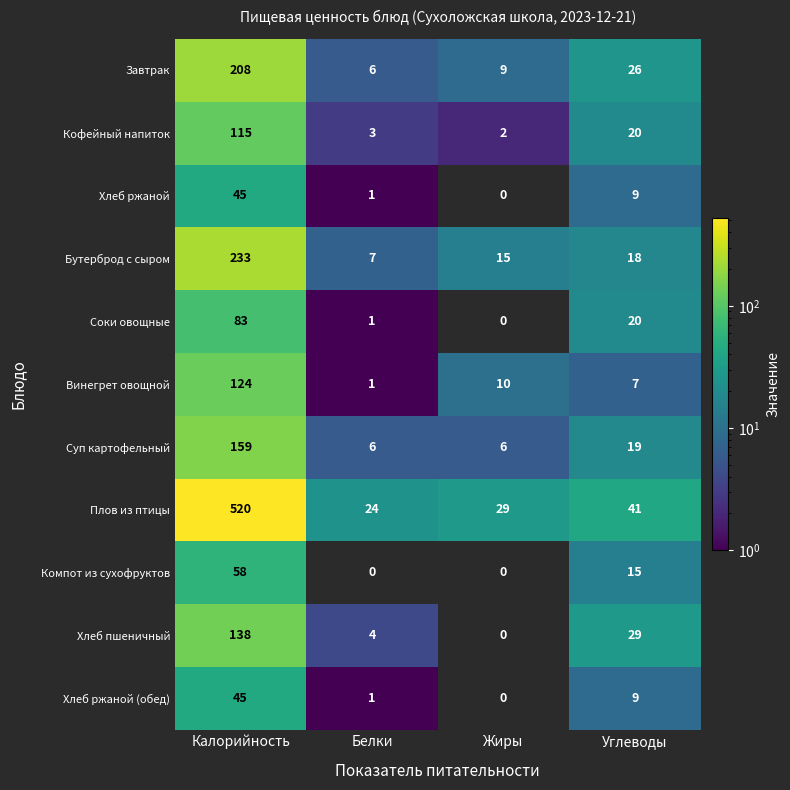

At which category is the sum across all series the highest?

Калорийность